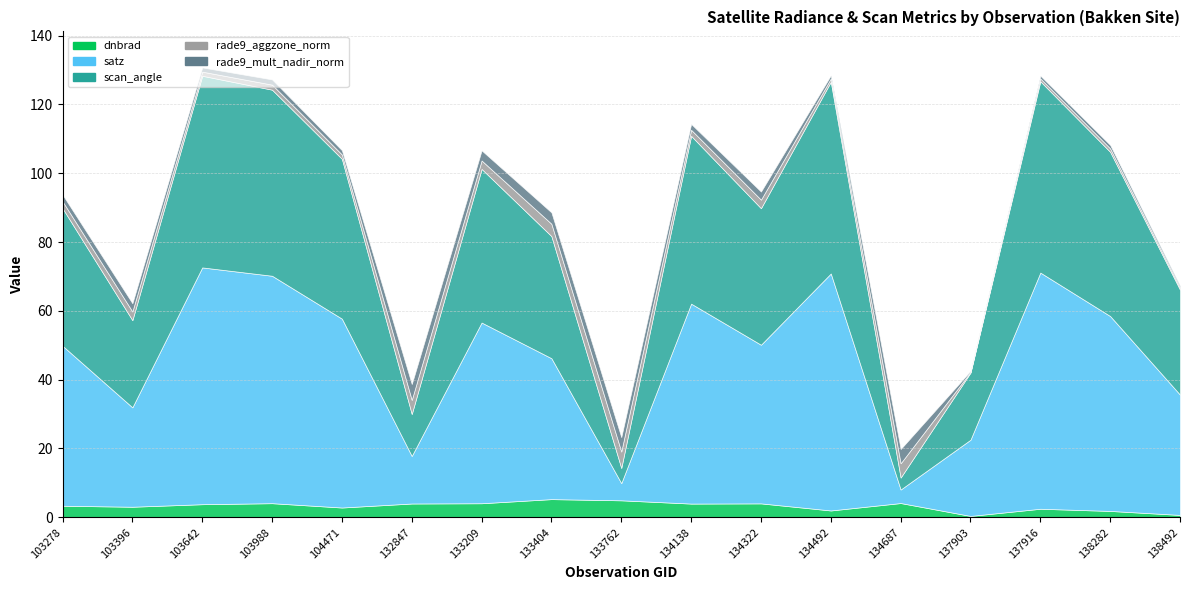

Reading right to left, extract all data points from this chart.

dnbrad: 138492=0.7	138282=1.9	137916=2.5	137903=0.4	134687=4.1	134492=2.0	134322=4.0	134138=4.0	133762=4.9	133404=5.3	133209=4.1	132847=4.0	104471=2.8	103988=4.1	103642=3.8	103396=3.1	103278=3.4
satz: 138492=35.0	138282=56.6	137916=68.6	137903=22.1	134687=3.9	134492=68.9	134322=46.1	134138=58.1	133762=5.0	133404=41.0	133209=52.5	132847=13.8	104471=54.9	103988=66.1	103642=68.8	103396=28.9	103278=46.5
scan_angle: 138492=30.5	138282=47.7	137916=55.6	137903=19.5	134687=3.5	134492=55.7	134322=39.7	134138=48.8	133762=4.4	133404=35.5	133209=44.7	132847=12.2	104471=46.5	103988=54.1	103642=55.7	103396=25.3	103278=40.0
rade9_aggzone_norm: 138492=0.6	138282=1.0	137916=0.8	137903=0.2	134687=4.1	134492=0.9	134322=2.5	134138=1.8	133762=4.8	133404=3.6	133209=2.4	132847=4.1	104471=1.3	103988=1.5	103642=1.2	103396=2.5	103278=2.0
rade9_mult_nadir_norm: 138492=0.5	138282=1.0	137916=0.8	137903=0.3	134687=4.1	134492=0.9	134322=2.4	134138=1.7	133762=4.2	133404=3.3	133209=2.9	132847=4.6	104471=1.2	103988=1.5	103642=1.2	103396=2.4	103278=2.0